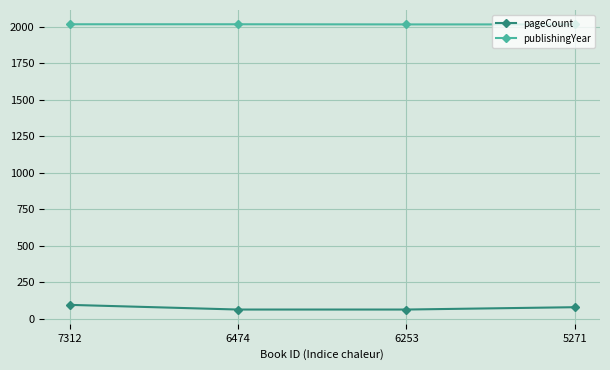

How many values in the publishingYear series are below 2018?

2